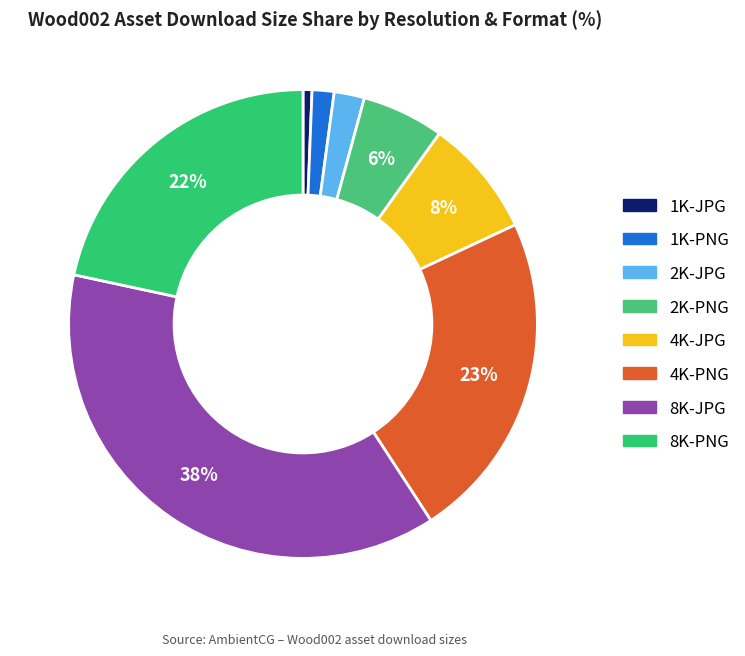

Which slice is the smallest?

1K-JPG